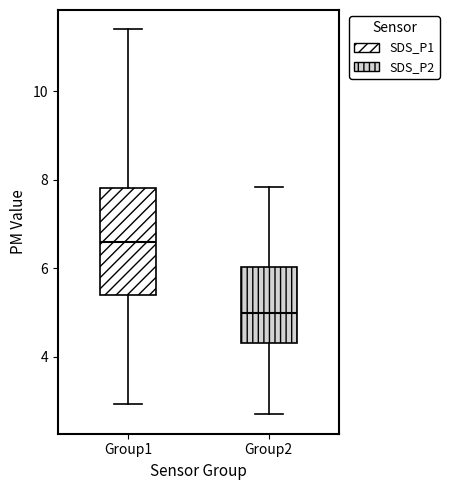

Where does the upper whisker of the box for Group1 end on the y-axis? The values are not printed on the chart, so give them approximately, as read against the axis.

11.4